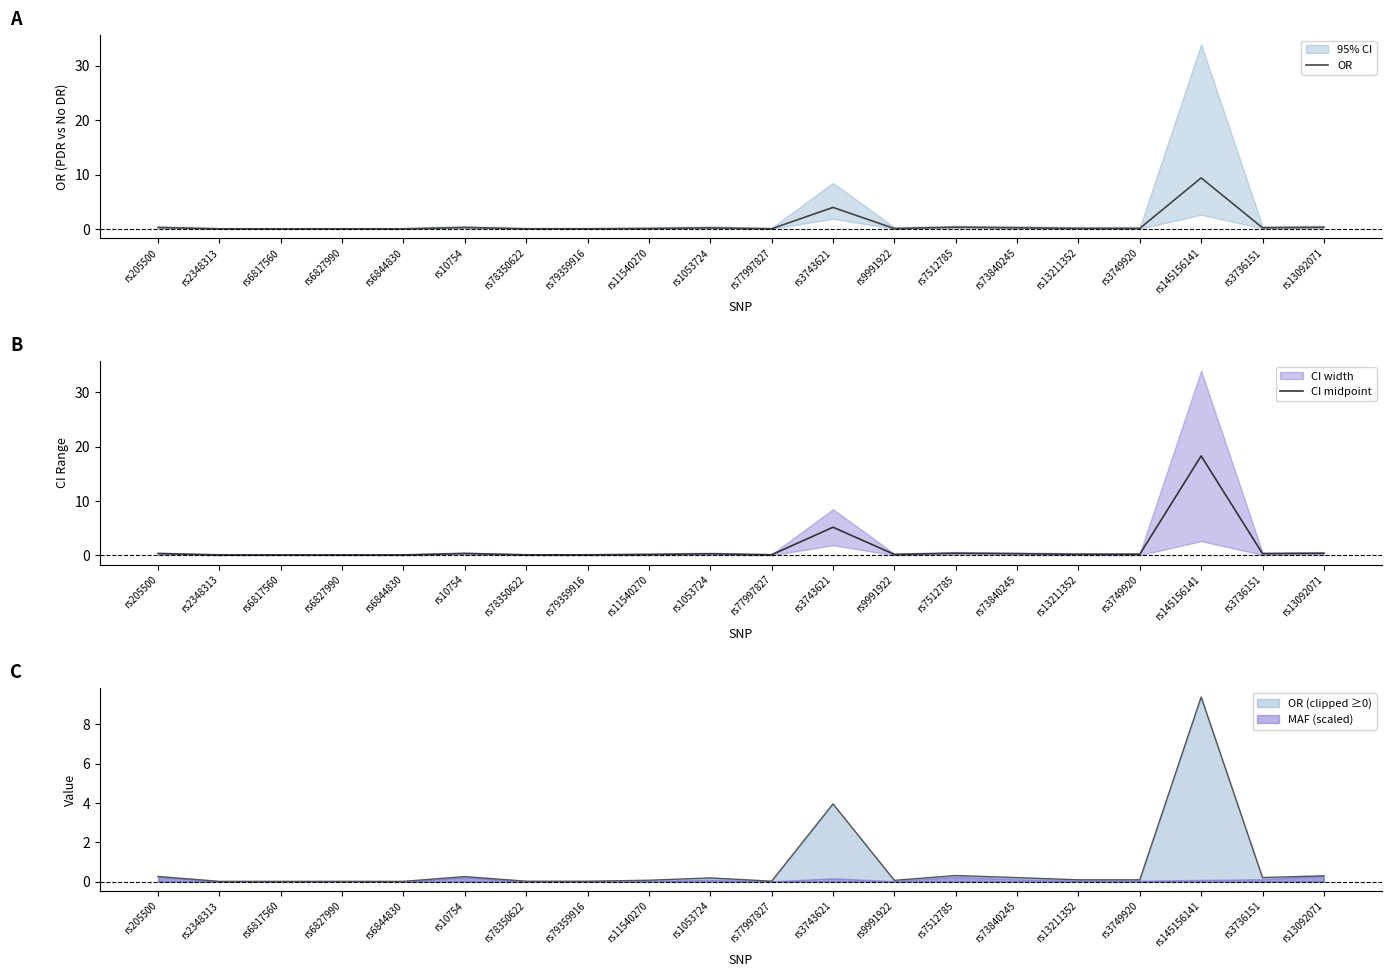

True or false: CI midpoint and OR cross at least once.

False